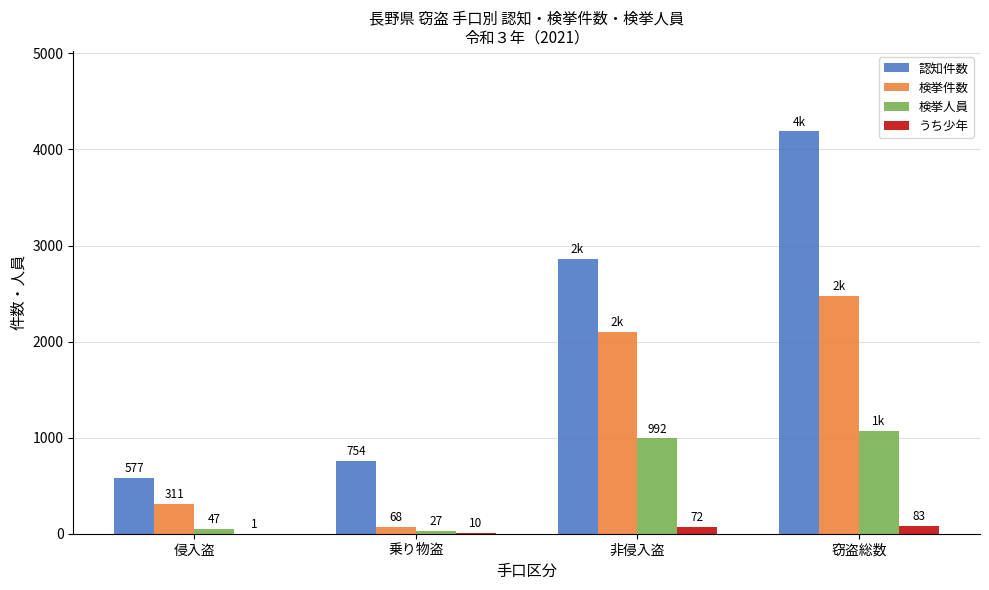

What is the sum of all 検挙人員 values?

2132